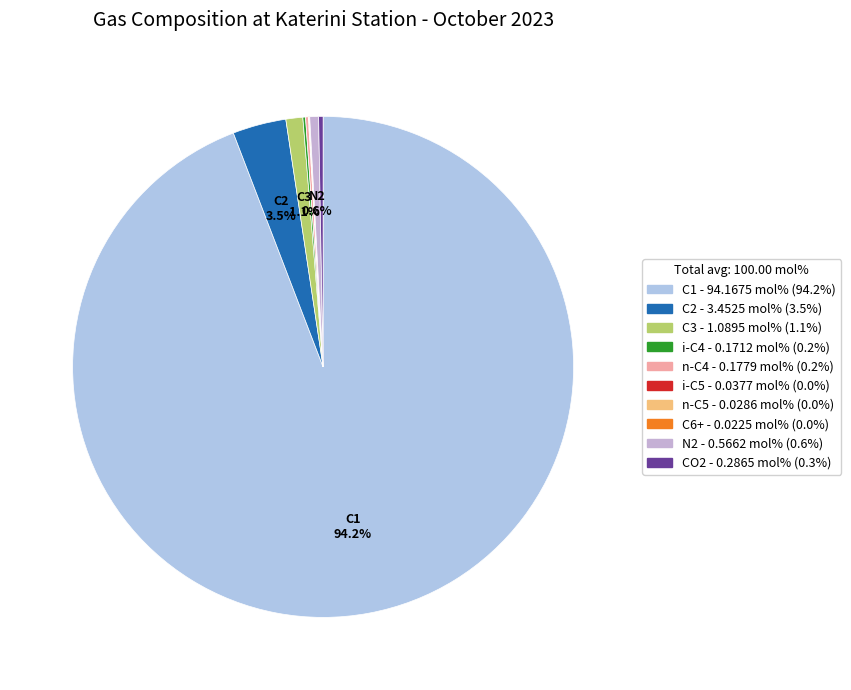

Combined, what portion of the pie is n-C4 and CO2?

0.5%